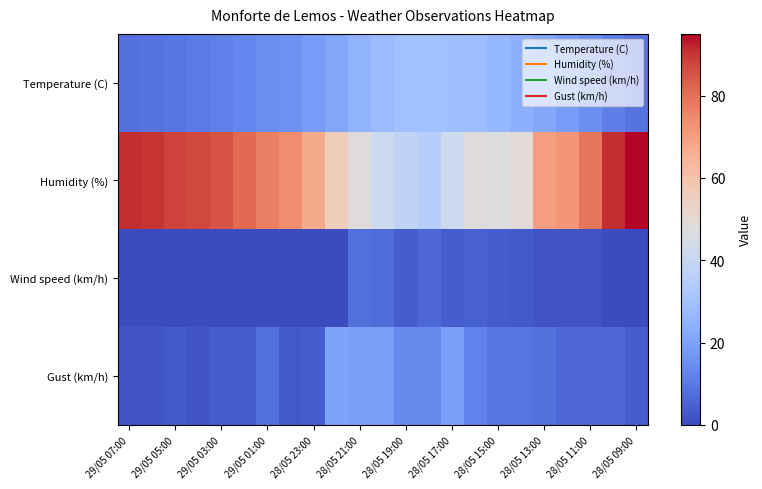

Which category has the highest value across all series?

28/05 09:00